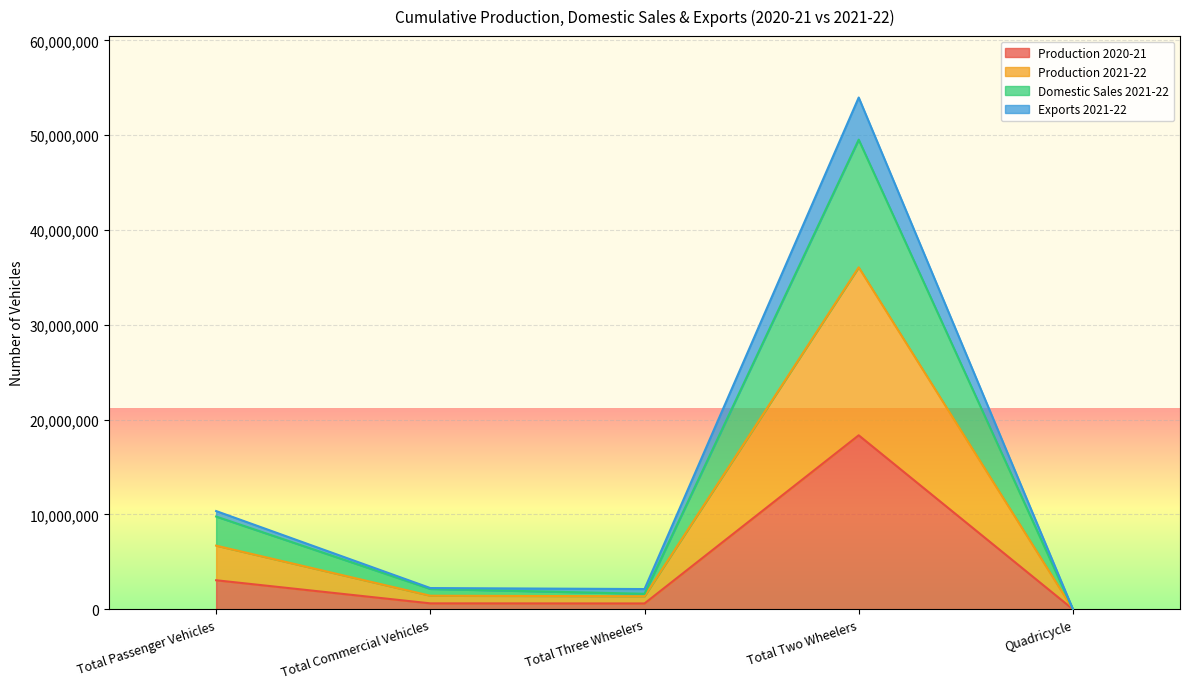

At which category is the sum across all series the highest?

Total Two Wheelers